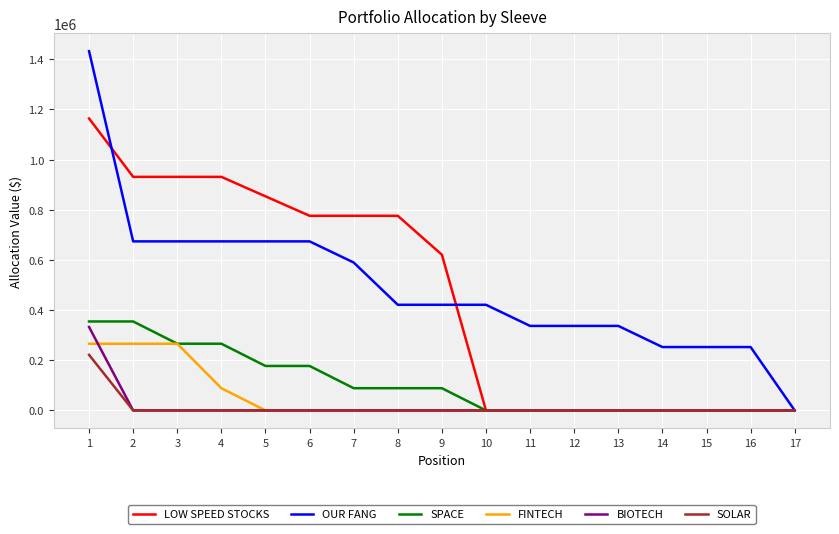

Rank the series at 1 from lowest to highest value.

SOLAR, FINTECH, BIOTECH, SPACE, LOW SPEED STOCKS, OUR FANG